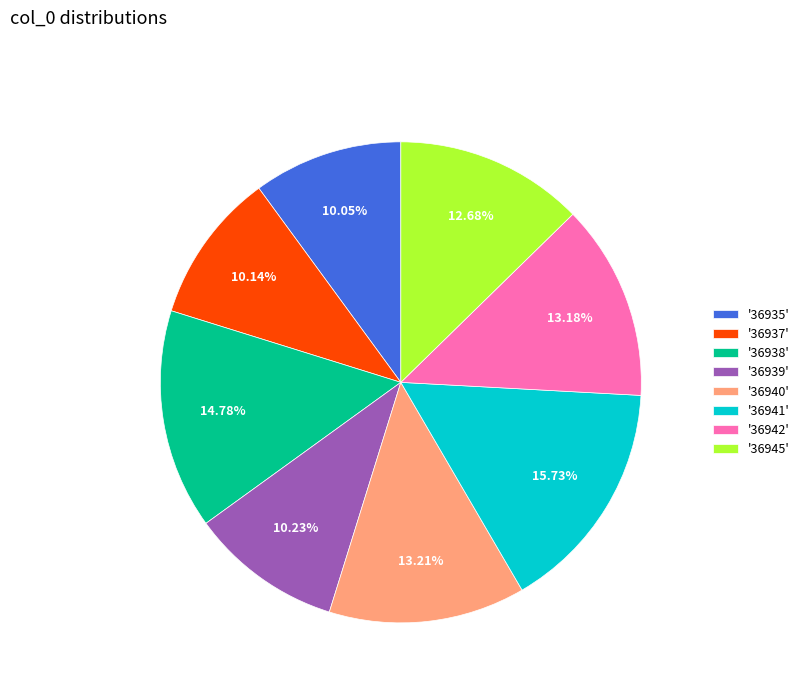

Is there a majority slice in this chart?

No